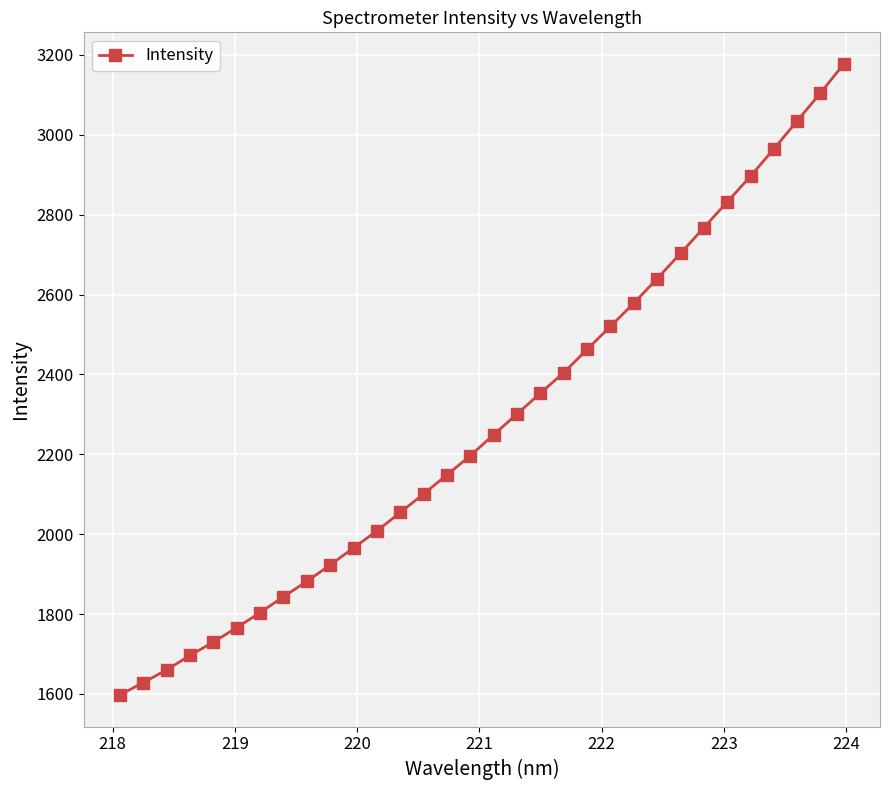

What is the value of the 19th point from the left?

2353.3